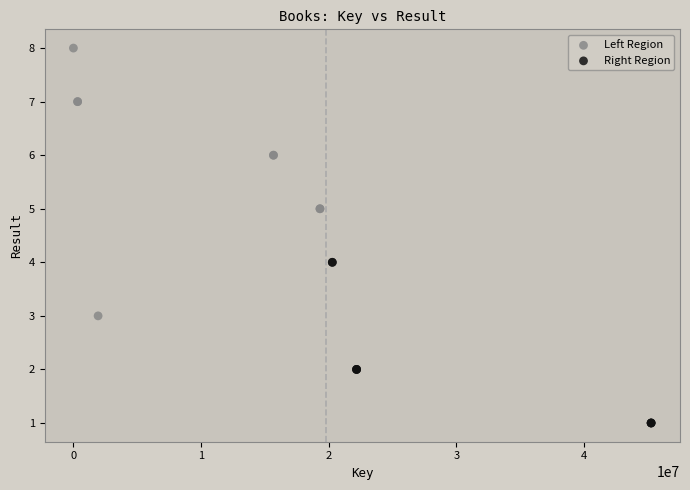

Which series reaches the maximum Y coordinate?

Left Region